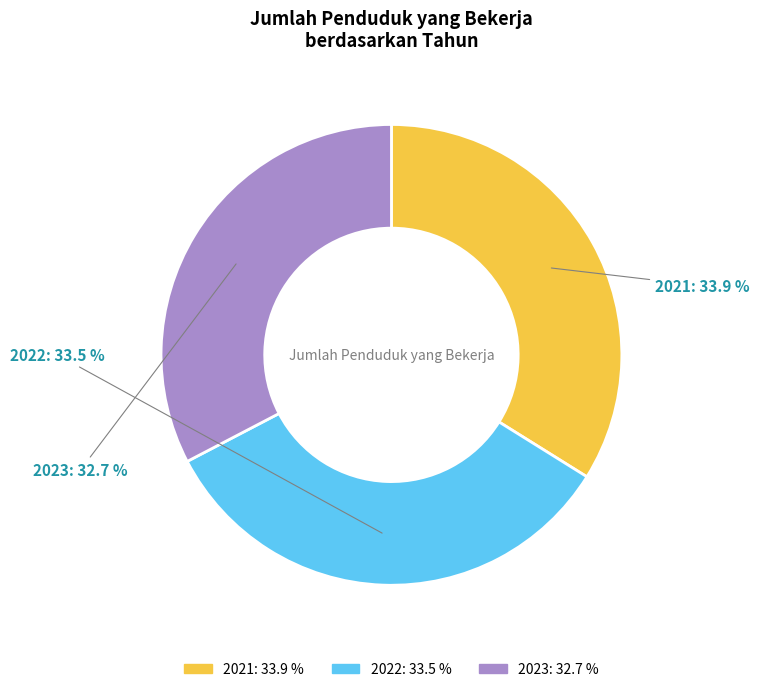

What is the smallest slice in the pie chart?

2023